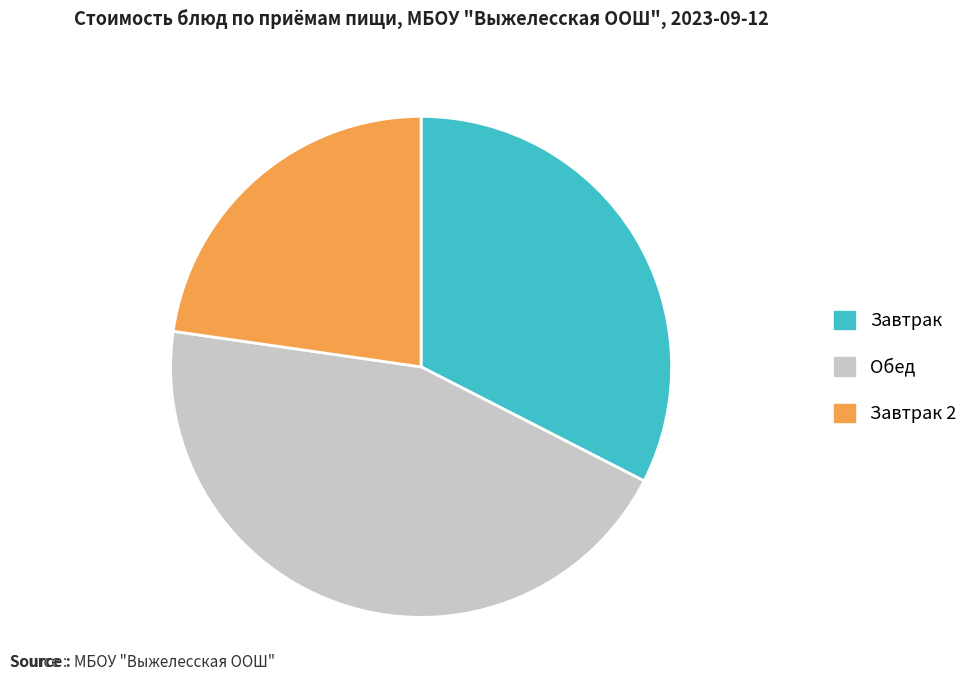

Is there a majority slice in this chart?

No